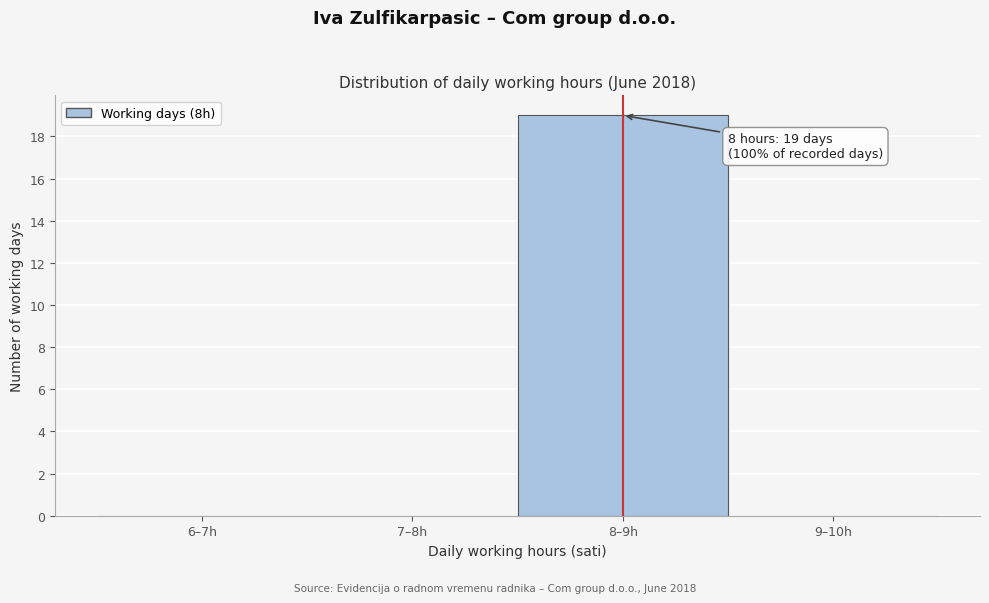

Reading left to right, extract all data points from this chart.

6–7h=0	7–8h=0	8–9h=19	9–10h=0